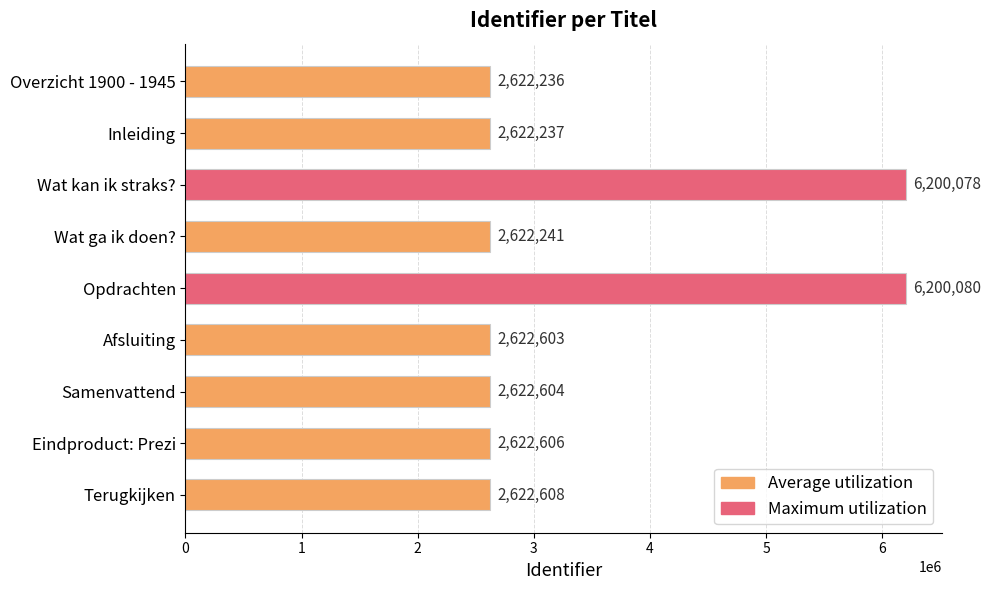

What is the difference between the values at Wat kan ik straks? and Terugkijken?

3577470